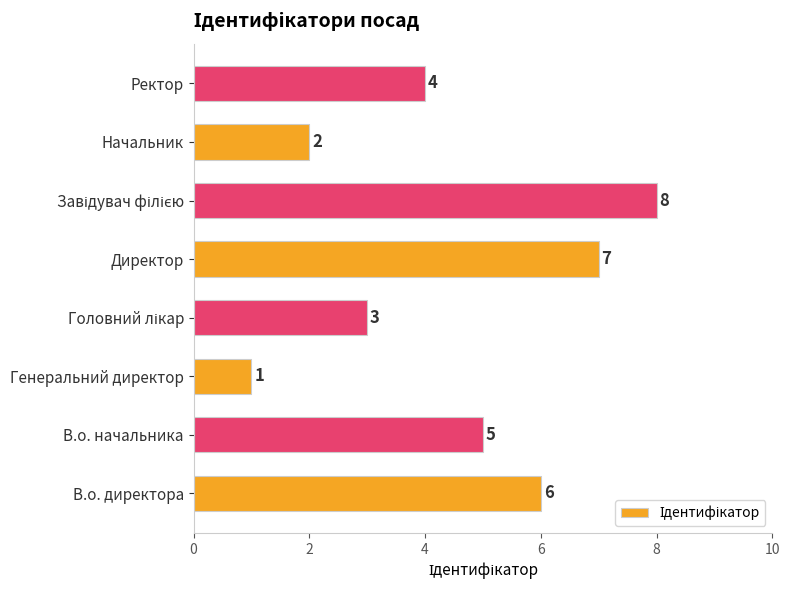

Which label corresponds to the smallest value in the chart?

Генеральний директор